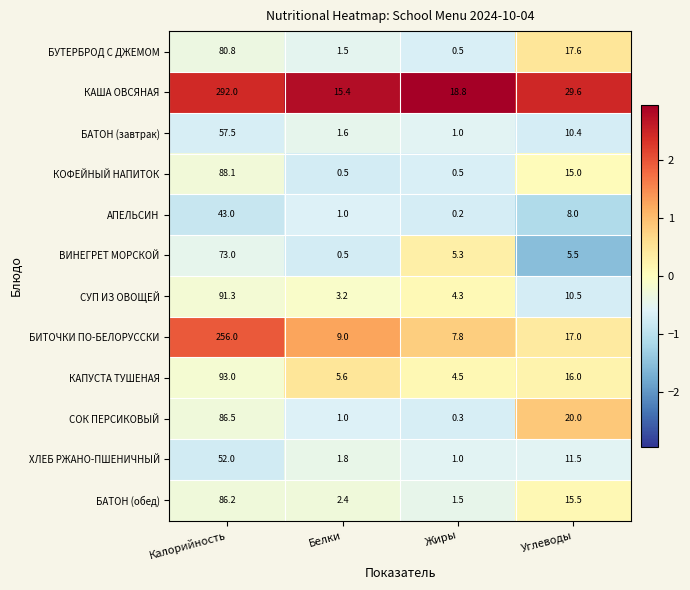

At which label does БАТОН (обед) reach its peak?

Калорийность